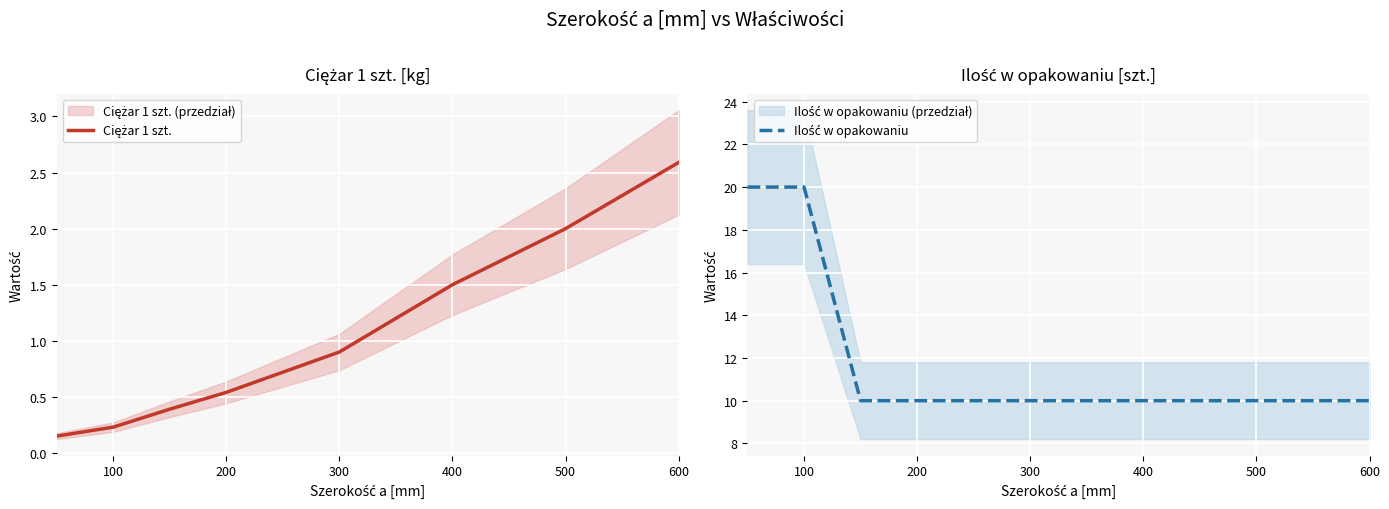

What is the lowest value of the Ilość w opakowaniu series?

10.0